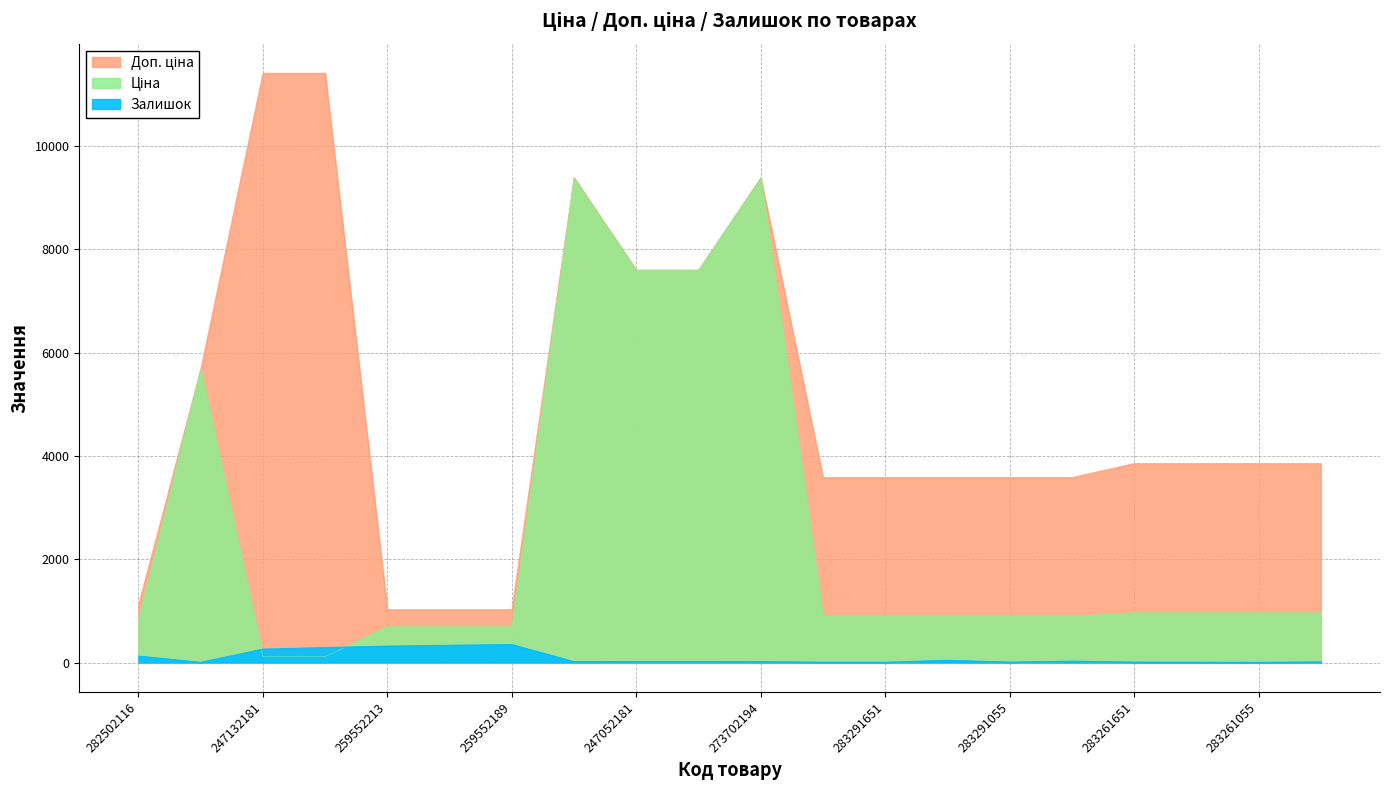

True or false: Ціна and Доп. ціна intersect in this chart.

False